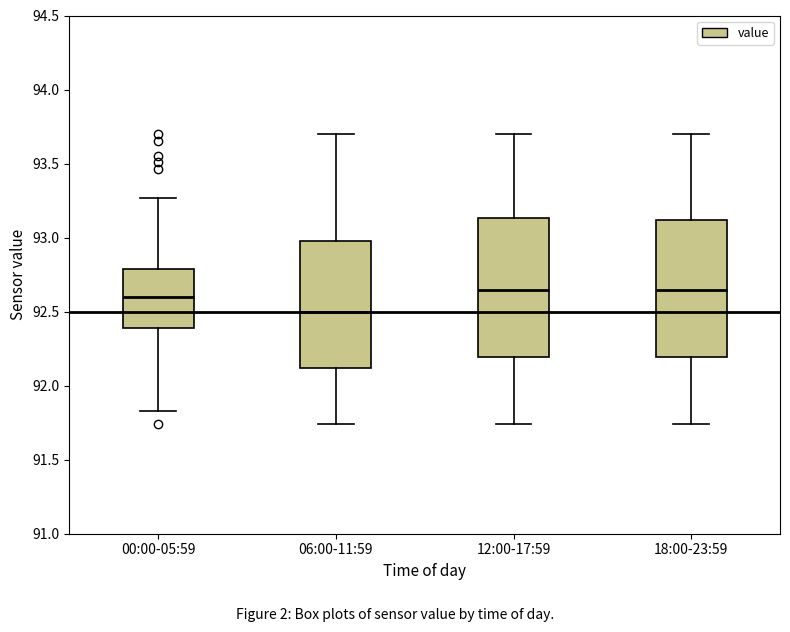

Where is the lower edge of the box for 12:00-17:59 on the y-axis? The values are not printed on the chart, so give them approximately, as read against the axis.

92.20